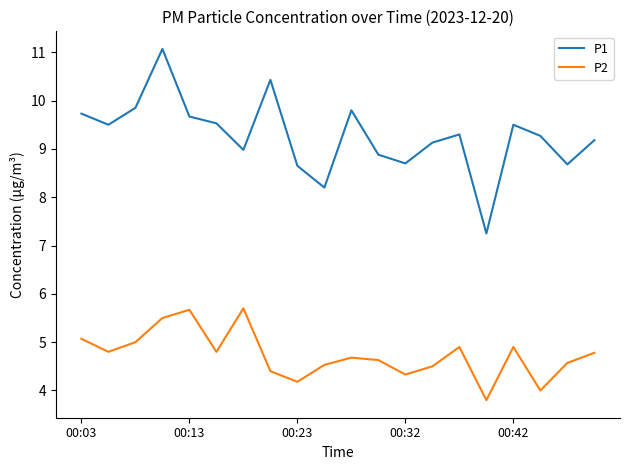

List the series in order of their overall mean, lowest first.

P2, P1